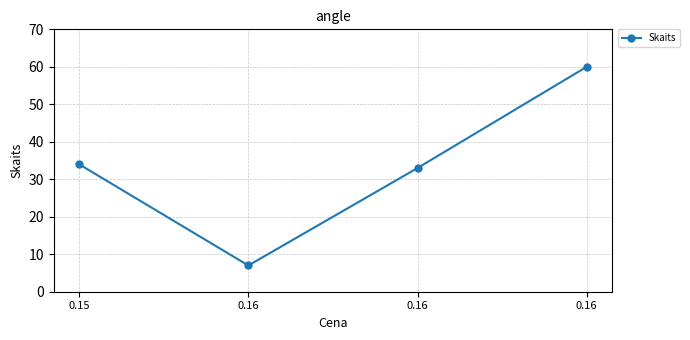

Rank the categories by value from lowest to highest.

0.16, 0.16, 0.15, 0.16